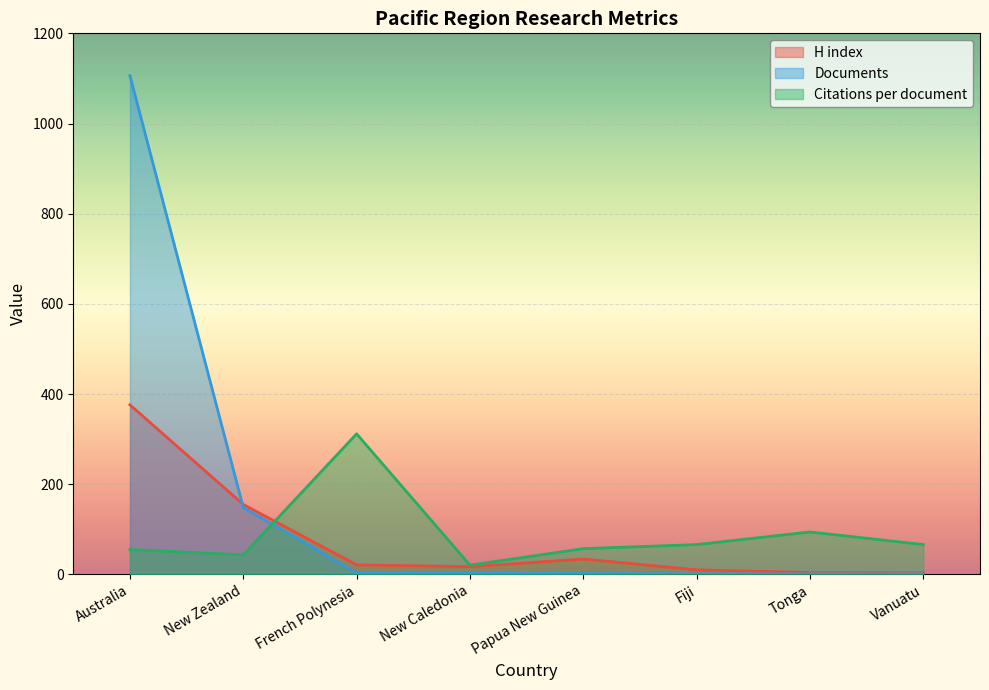

What is the smallest value displayed?

1.0